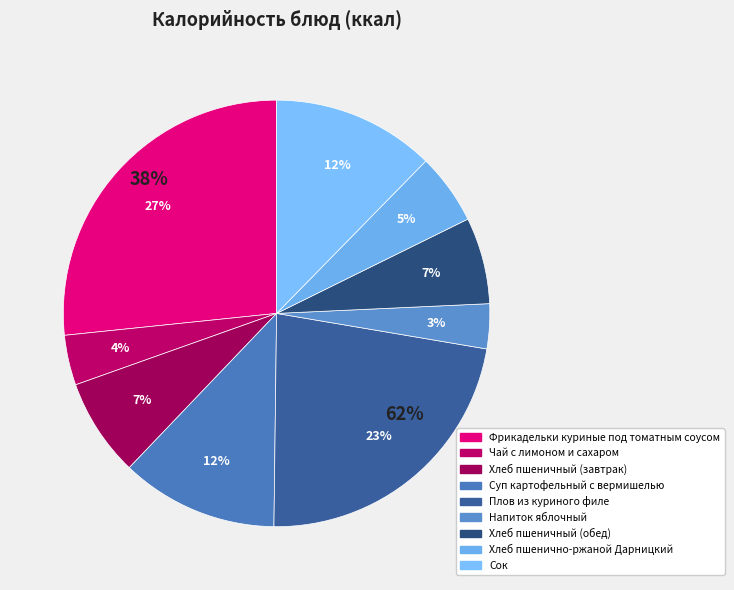

What percentage is the Сок slice, to the nearest percent?

12%